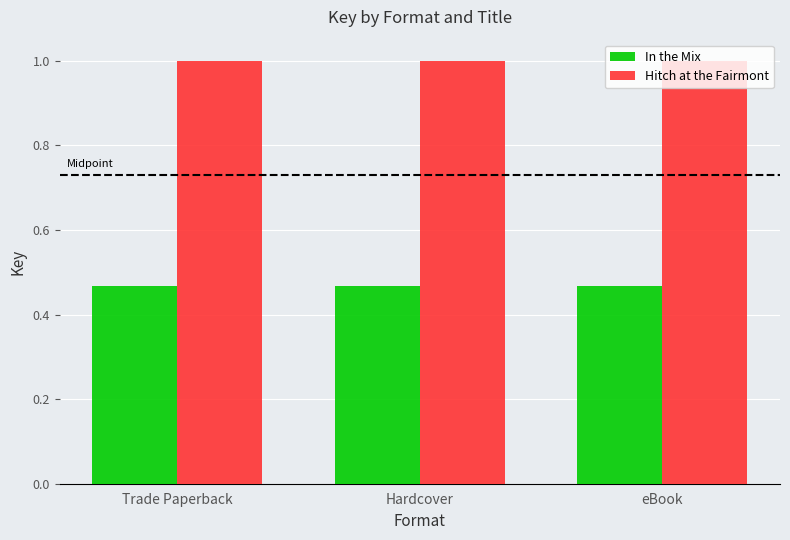

At how many categories does at least one series exceed 0?

3